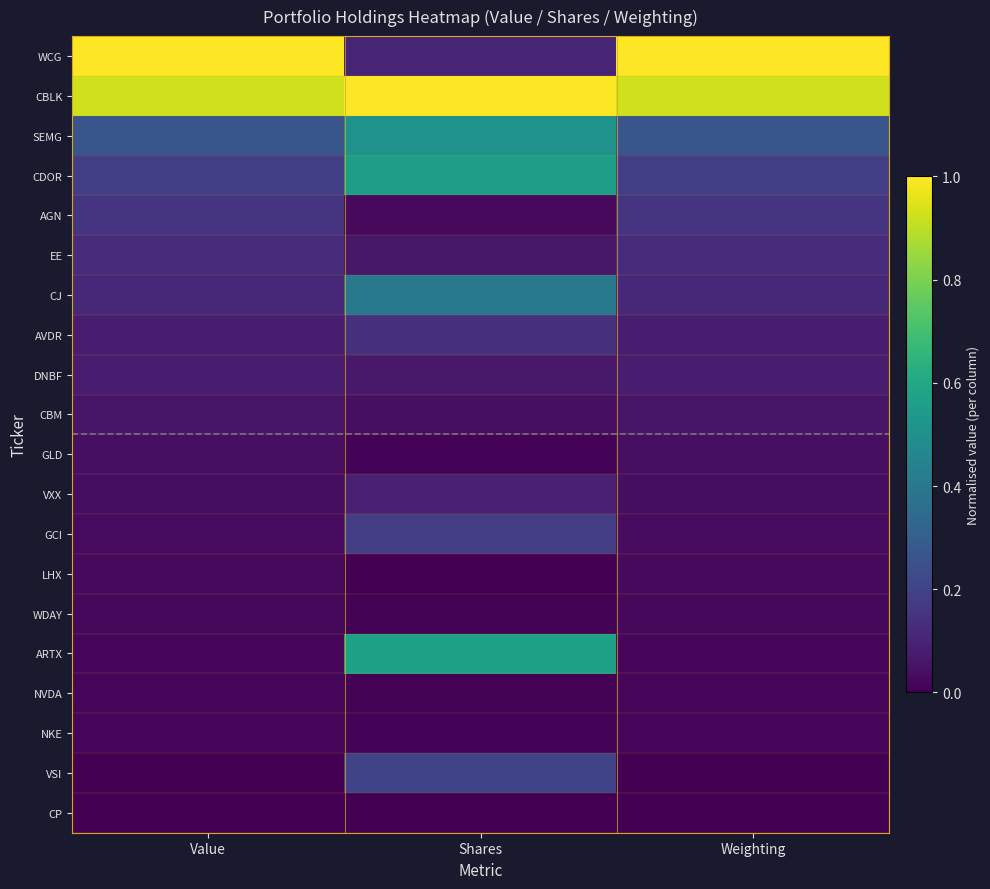

Reading left to right, transcribe all the data shown in this chart.

WCG: Value=1.0	Shares=0.1	Weighting=1.0
CBLK: Value=0.9	Shares=1.0	Weighting=0.9
SEMG: Value=0.3	Shares=0.5	Weighting=0.3
CDOR: Value=0.2	Shares=0.6	Weighting=0.2
AGN: Value=0.2	Shares=0.0	Weighting=0.2
EE: Value=0.1	Shares=0.1	Weighting=0.1
CJ: Value=0.1	Shares=0.4	Weighting=0.1
AVDR: Value=0.1	Shares=0.1	Weighting=0.1
DNBF: Value=0.1	Shares=0.1	Weighting=0.1
CBM: Value=0.1	Shares=0.0	Weighting=0.1
GLD: Value=0.0	Shares=0.0	Weighting=0.0
VXX: Value=0.0	Shares=0.1	Weighting=0.0
GCI: Value=0.0	Shares=0.2	Weighting=0.0
LHX: Value=0.0	Shares=0.0	Weighting=0.0
WDAY: Value=0.0	Shares=0.0	Weighting=0.0
ARTX: Value=0.0	Shares=0.6	Weighting=0.0
NVDA: Value=0.0	Shares=0.0	Weighting=0.0
NKE: Value=0.0	Shares=0.0	Weighting=0.0
VSI: Value=0.0	Shares=0.2	Weighting=0.0
CP: Value=0.0	Shares=0.0	Weighting=0.0